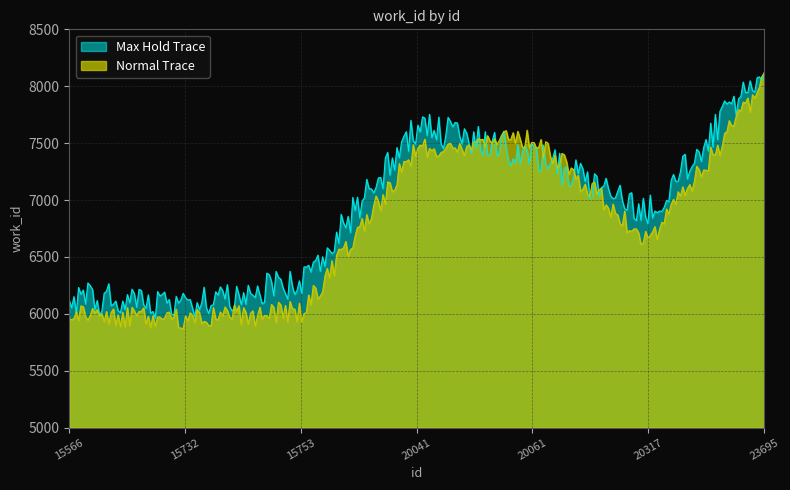

Which series has the widest spread of values?

Normal Trace